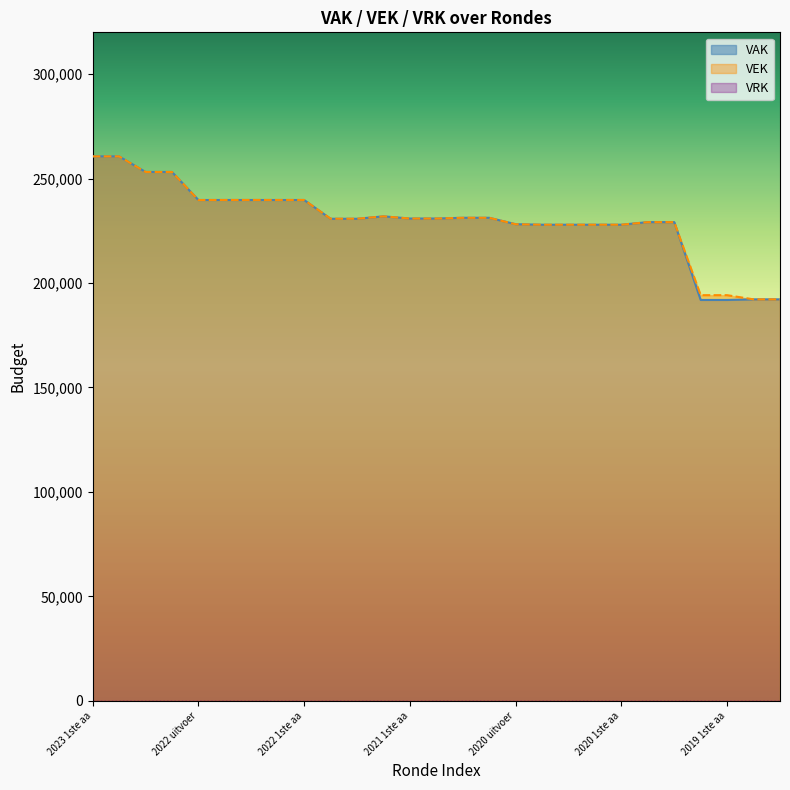

What is the minimum value for VAK?

191899